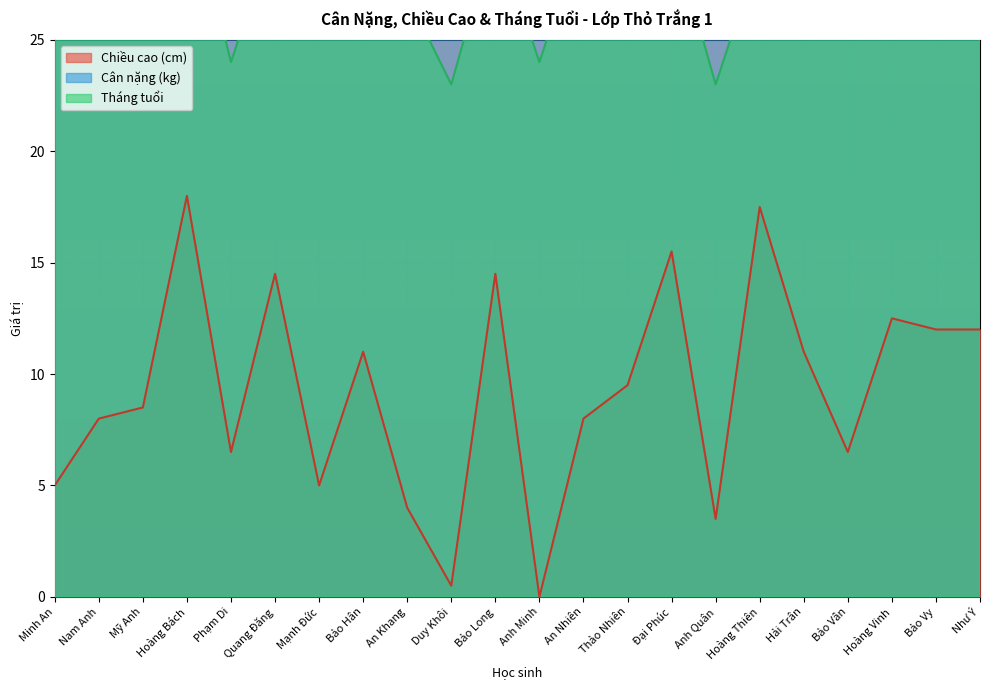

At which category is the sum across all series the highest?

Đại Phúc